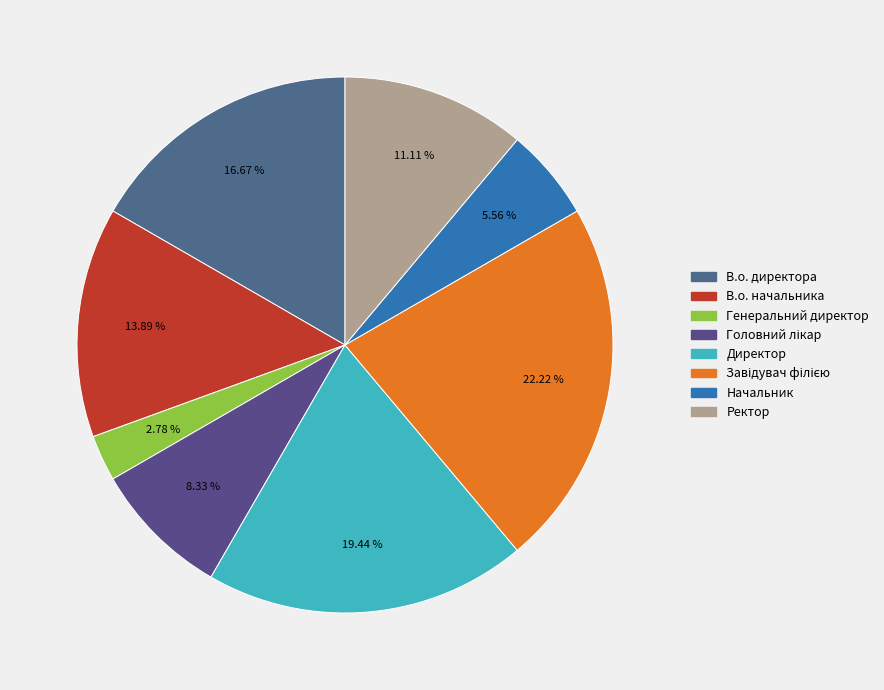

Which slice is the smallest?

Генеральний директор